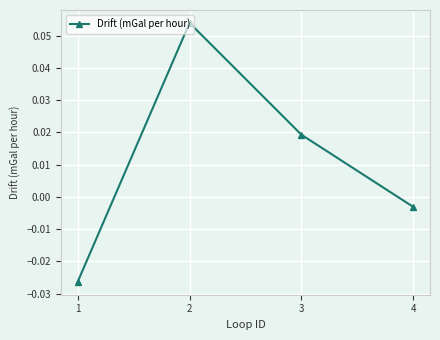

Where does the data first go above 0?

2